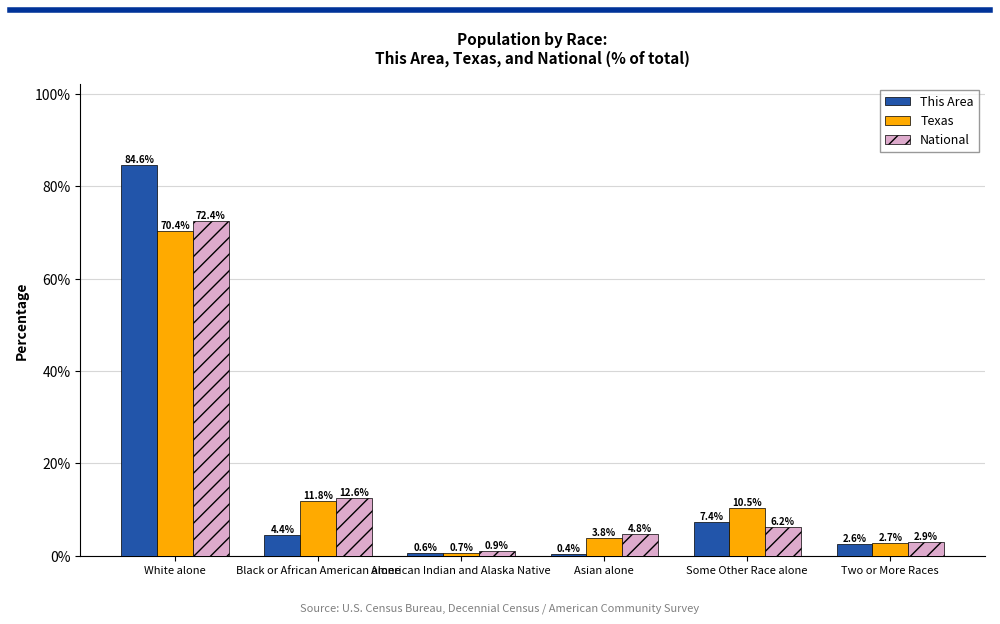

Between Black or African American alone and Some Other Race alone, which series saw the biggest shift?

National